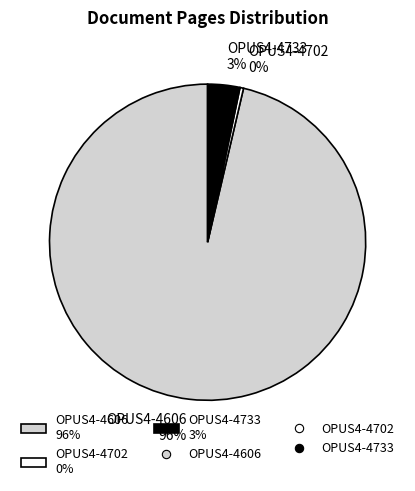

Approximately how many times larger is the value at OPUS4-4606 compared to OPUS4-4702?

264.0